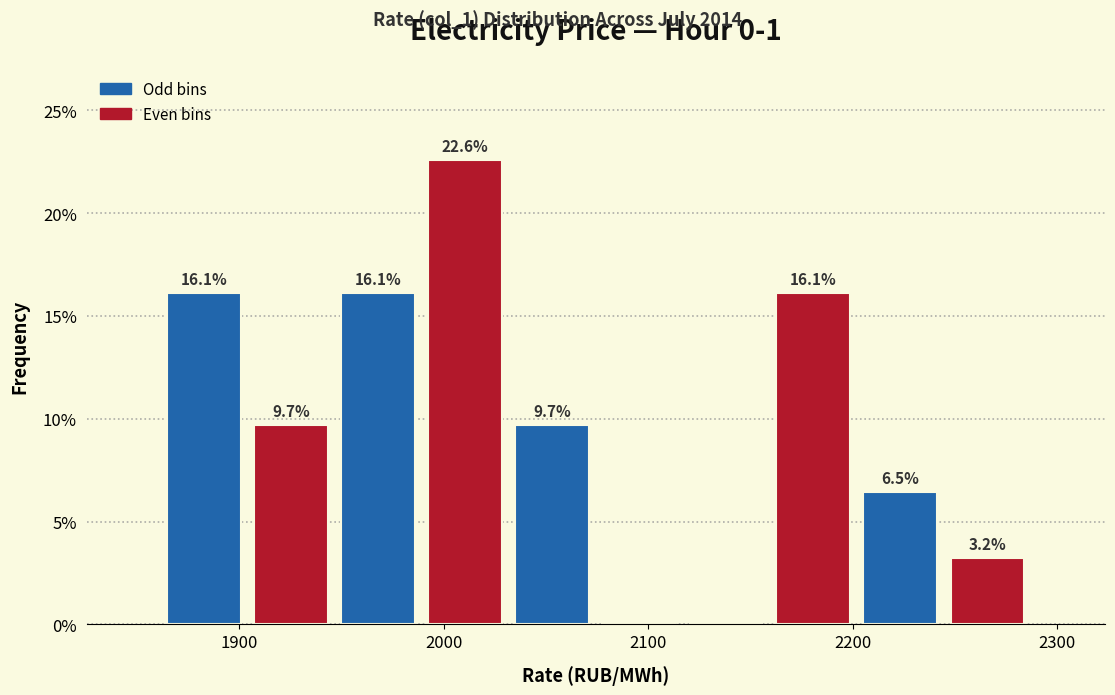

Over which range of the x-axis is the bar tallest?

1990 to 2030